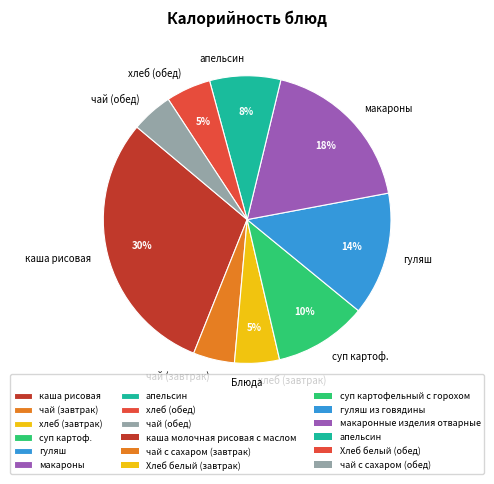

How many segments does this pie chart have?

9